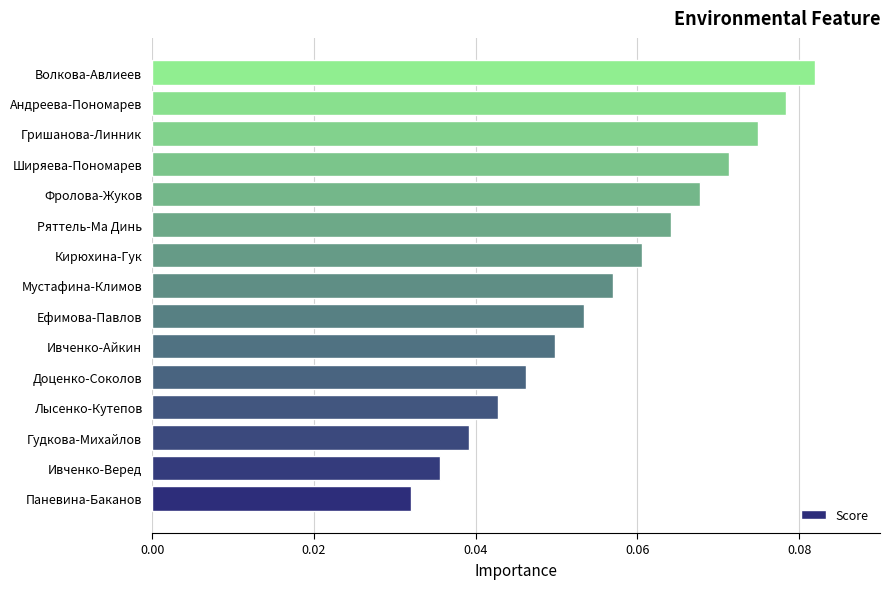

List the labels in order of value, largest first.

Волкова-Авлиеев, Андреева-Пономарев, Гришанова-Линник, Ширяева-Пономарев, Фролова-Жуков, Ряттель-Ма Динь, Кирюхина-Гук, Мустафина-Климов, Ефимова-Павлов, Ивченко-Айкин, Доценко-Соколов, Лысенко-Кутепов, Гудкова-Михайлов, Ивченко-Веред, Паневина-Баканов